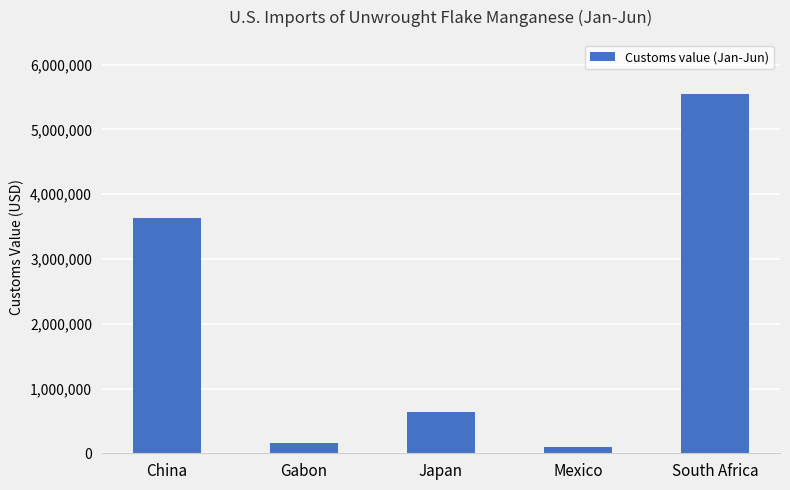

Count the number of data series in this chart.

1